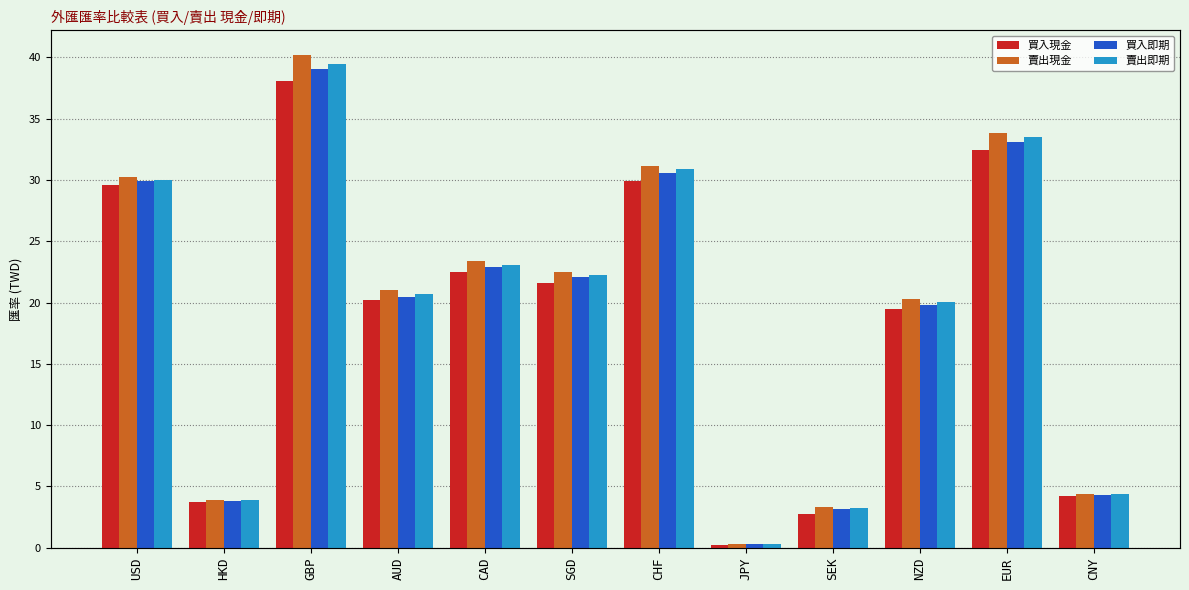

Which category has the lowest value in the 買入即期 series?

JPY